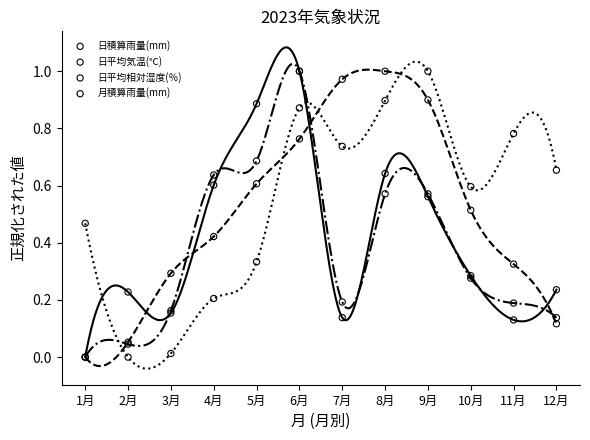

Which series has the widest spread of Y values?

日積算雨量(mm)